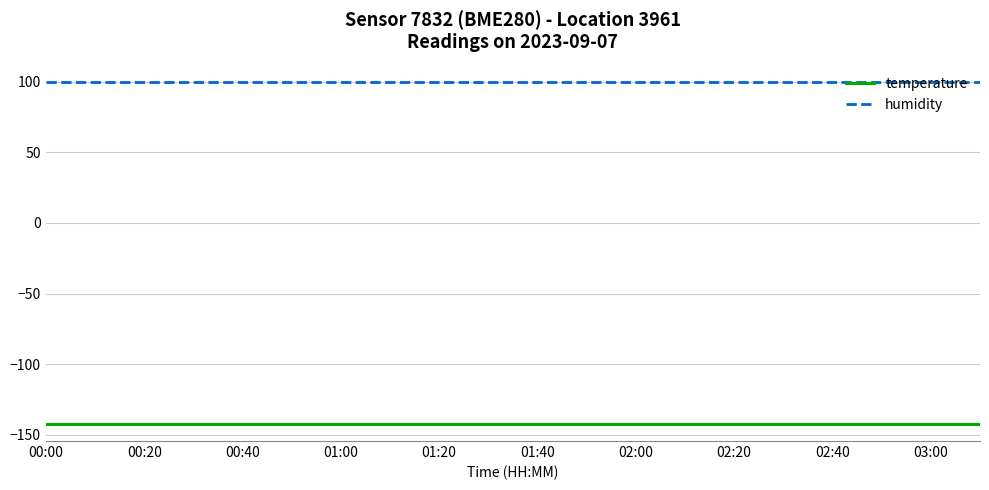

True or false: temperature and humidity intersect in this chart.

False